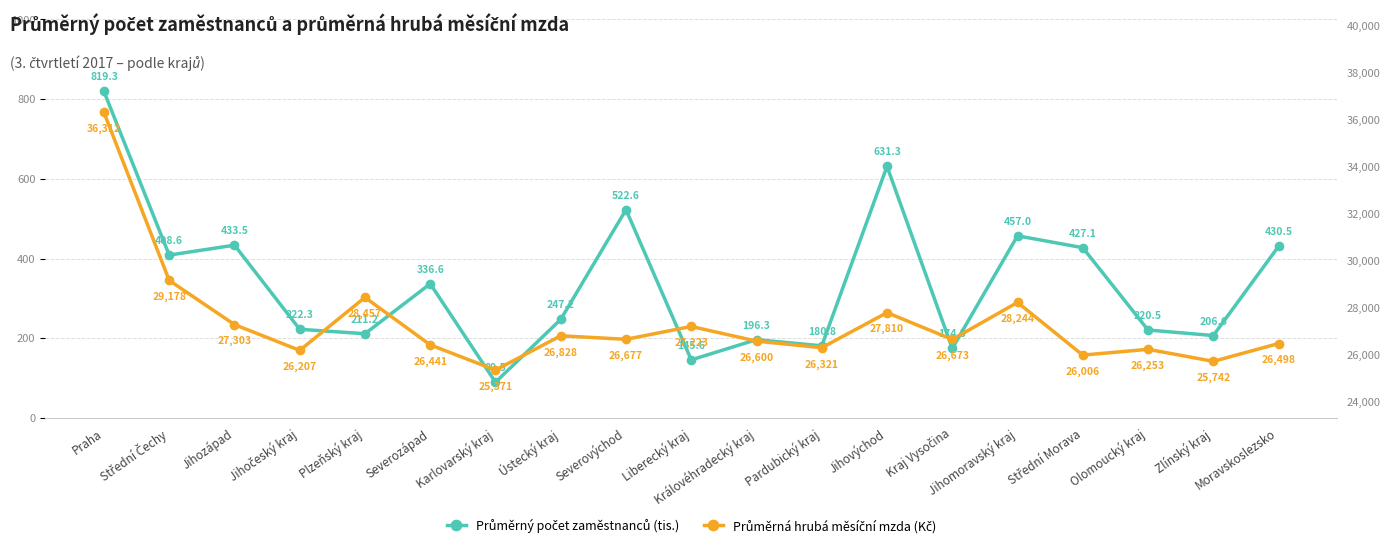

The value of Průměrný počet zaměstnanců (tis.) at Ústecký kraj is 247.2. True or false?

True